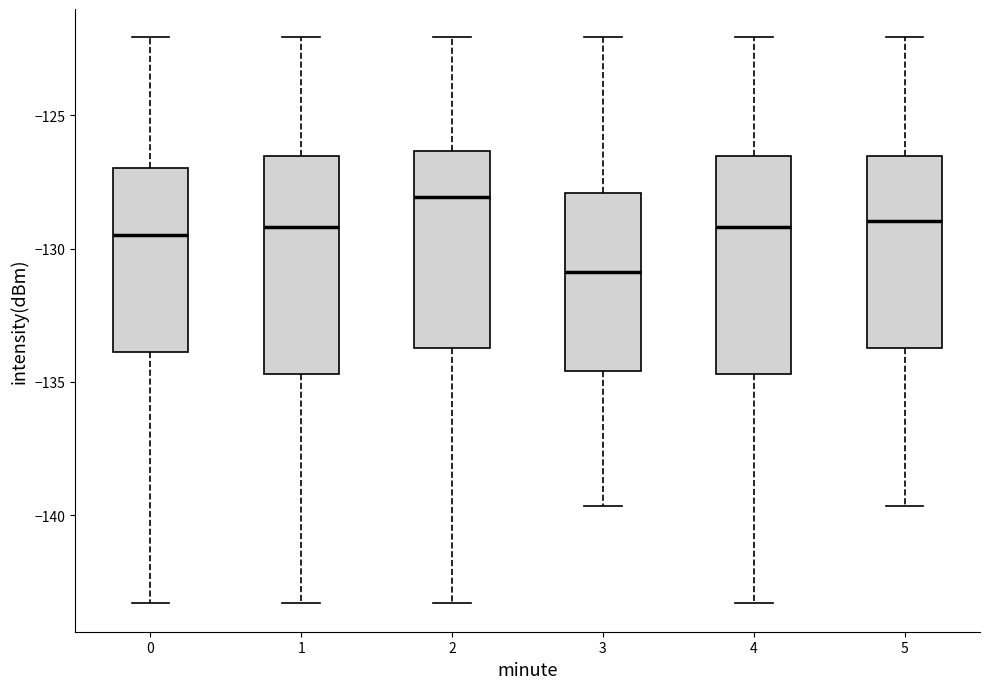

Where is the upper edge of the box at x = 5 on the y-axis? The values are not printed on the chart, so give them approximately, as read against the axis.

-126.5